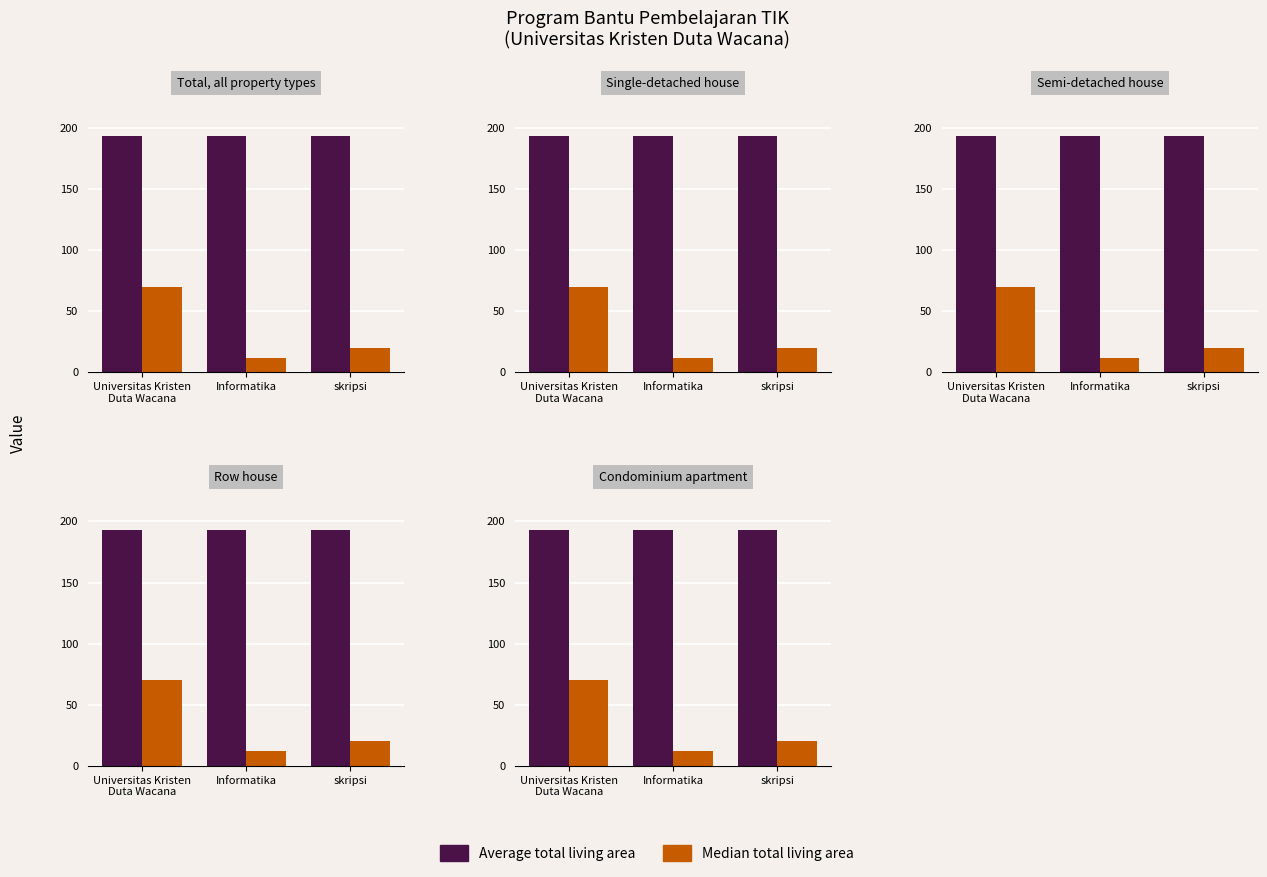

Does the chart contain any negative values?

No